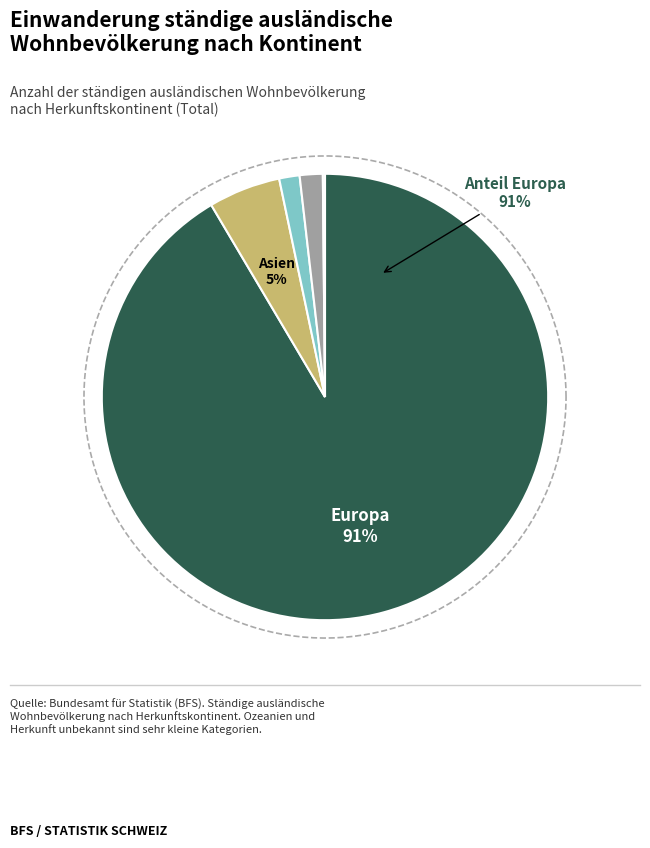

Count the number of slices in the pie.

5